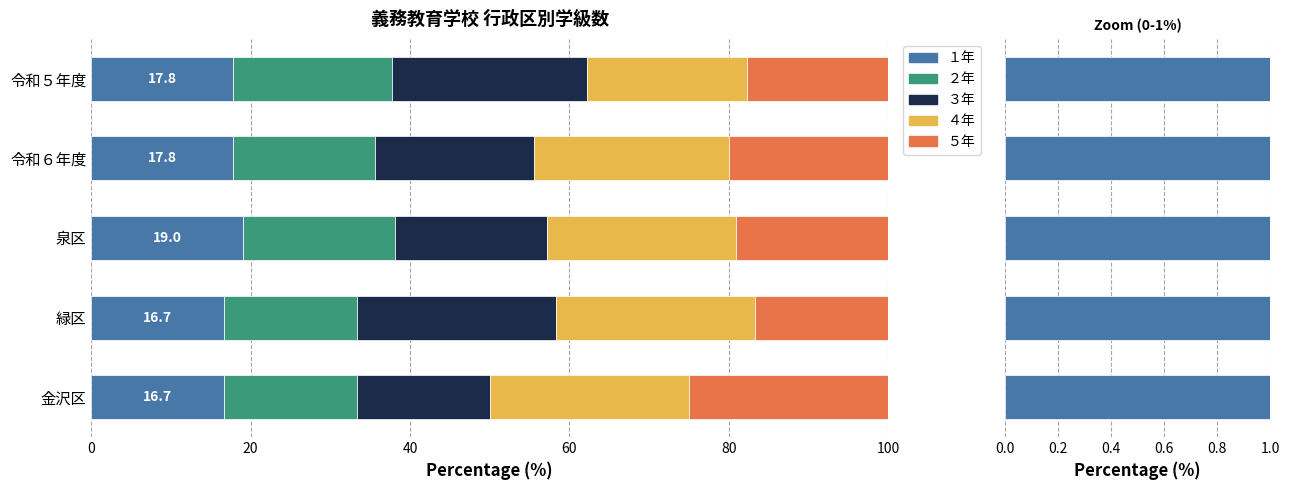

What is the value of the １年 bar at the 3rd from the left?

19.0